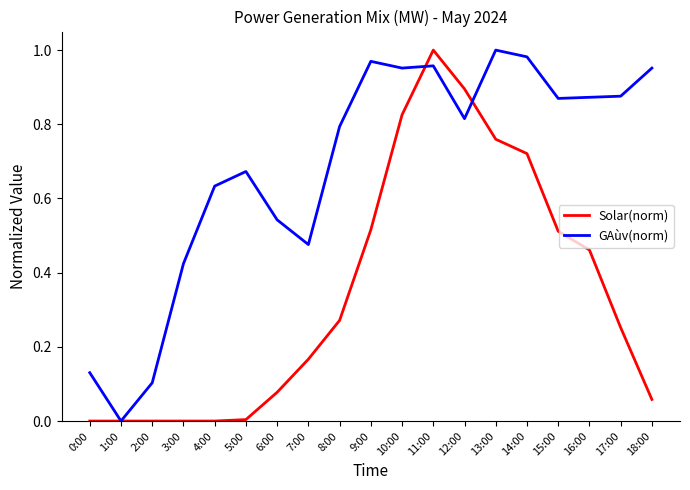

Is the value of GAùv(norm) at 18:00 greater than the value of Solar(norm) at 1:00?

Yes